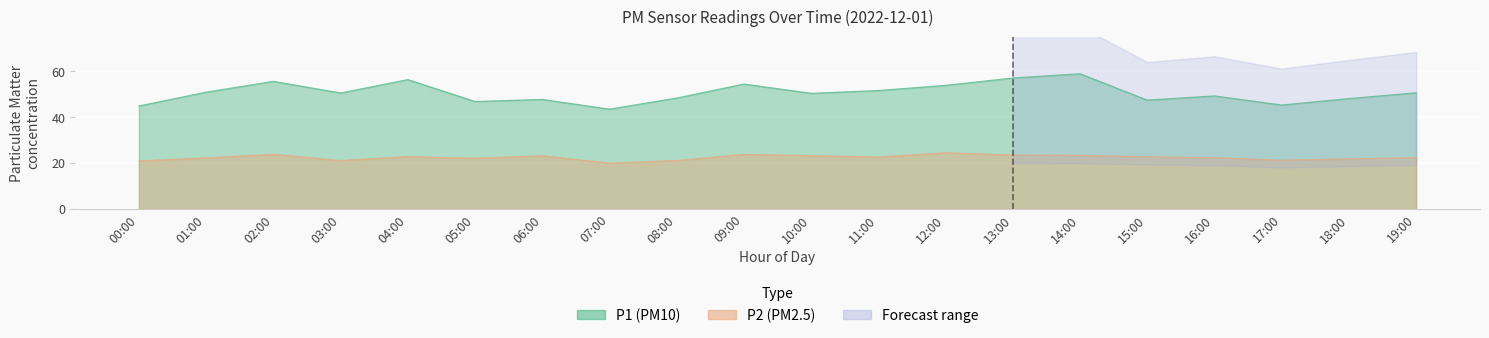

At how many categories does at least one series exceed 35?

20